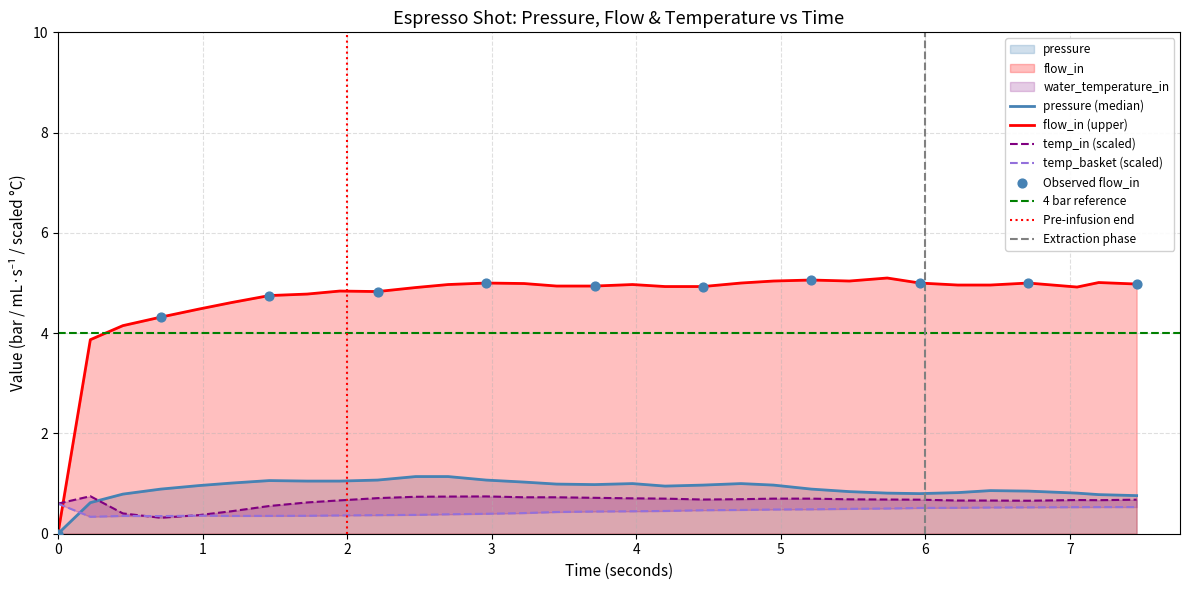

Which series has the largest Y range (max minus min)?

flow_in